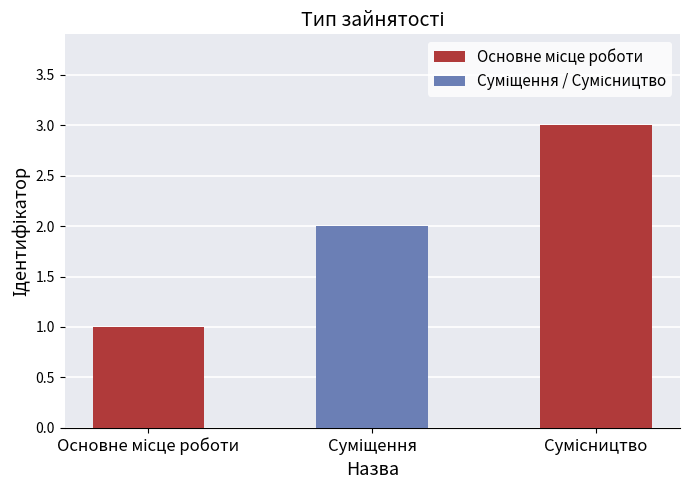

What is the sum of all values?

6